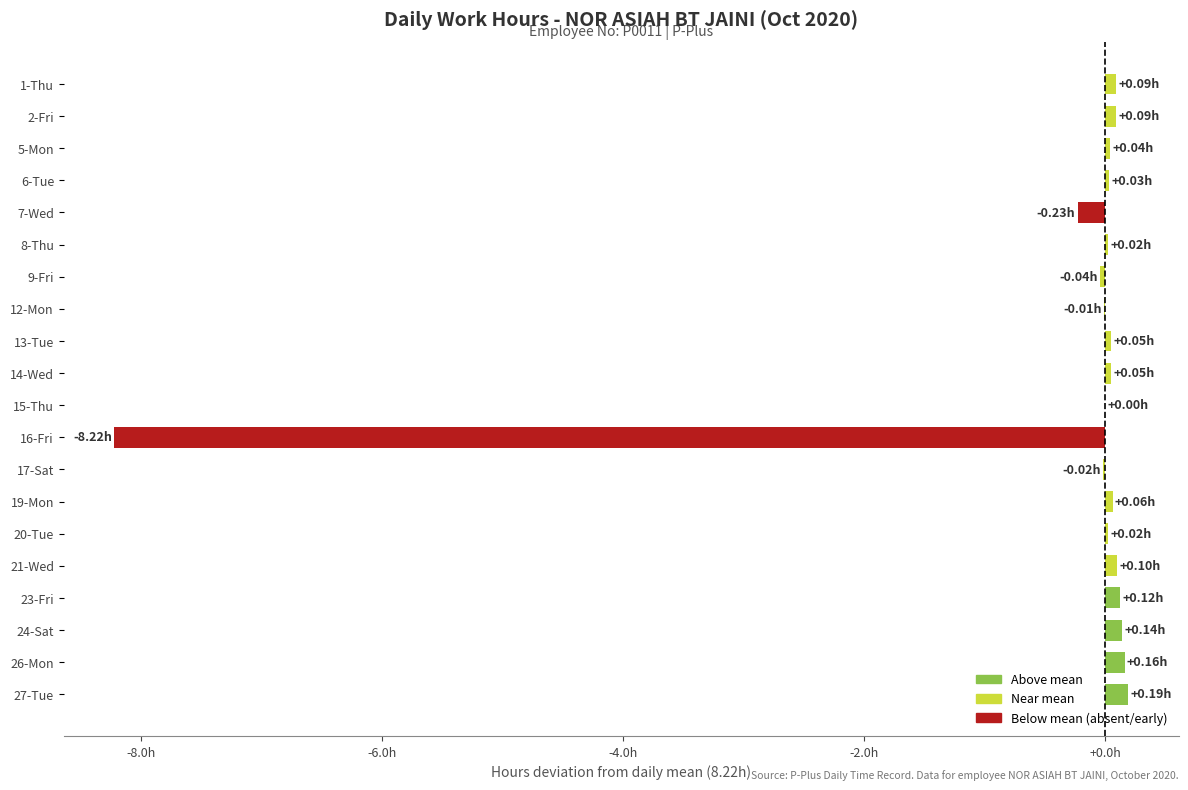

Are the bars grouped side by side (vs. stacked)?

No